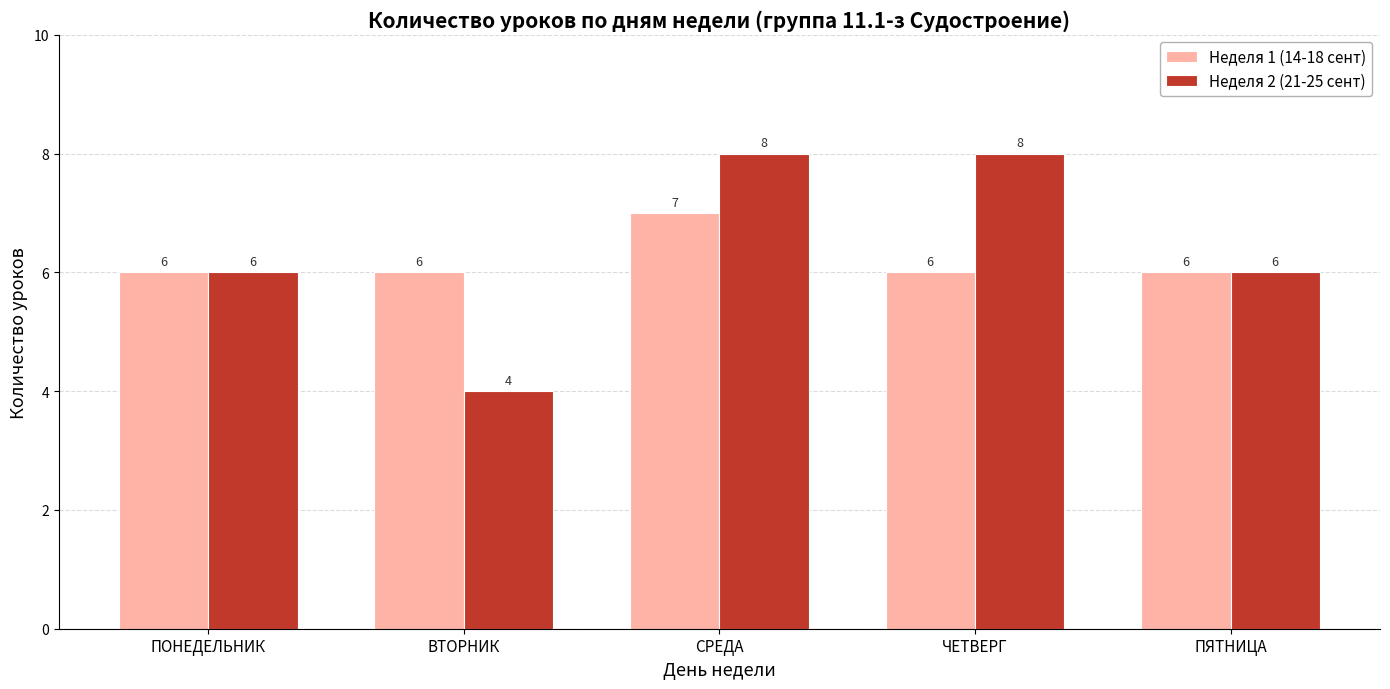

What is the label of the 4th bar from the left?

ЧЕТВЕРГ